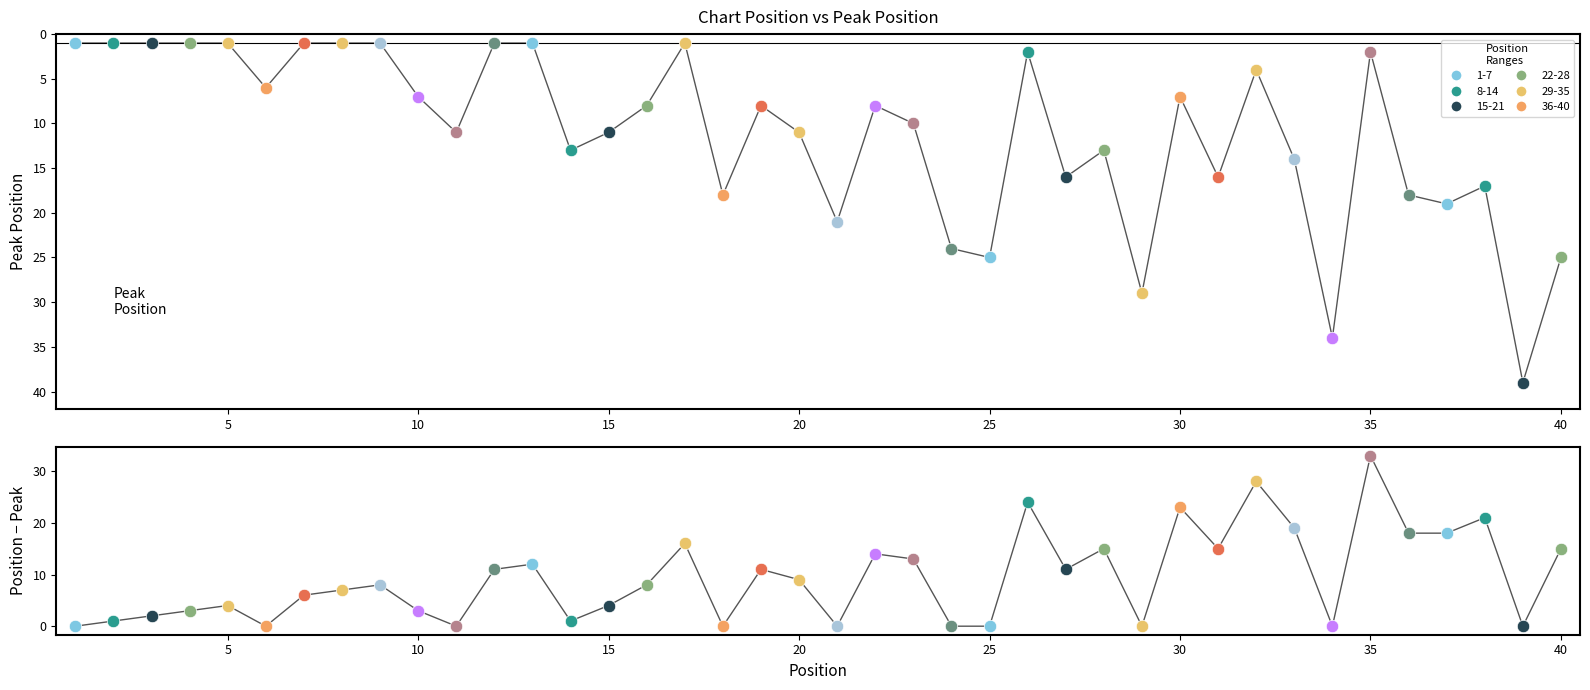

Approximately how many times larger is the value at 30 compared to 23?

0.7